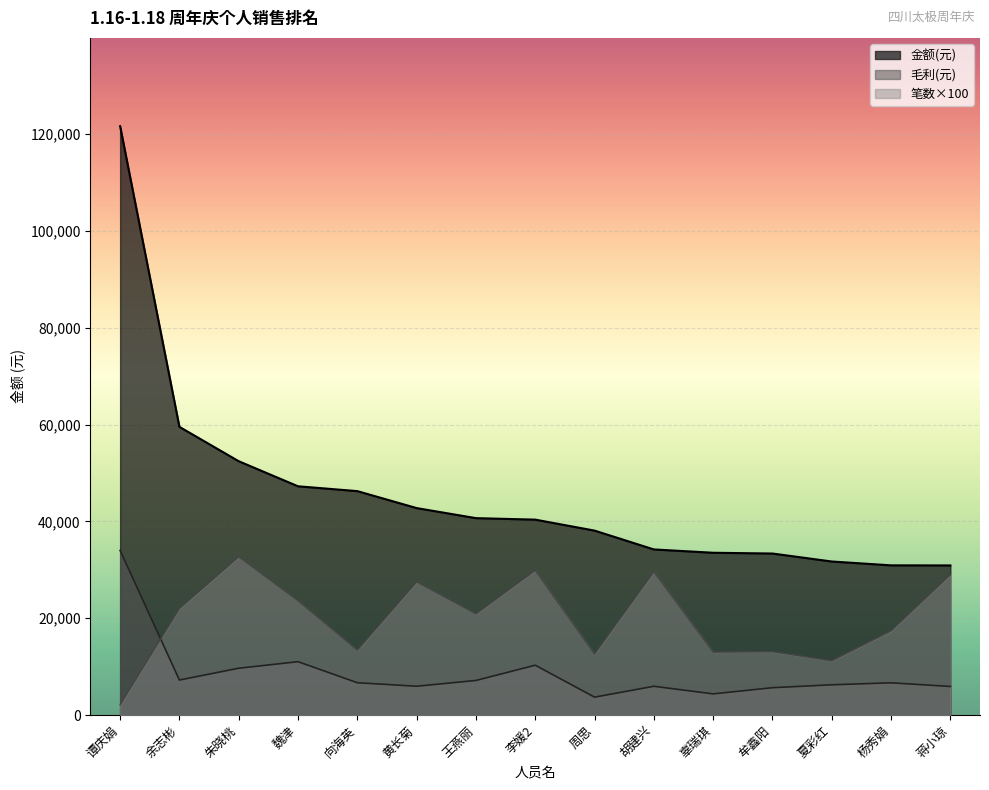

Reading left to right, extract all data points from this chart.

笔数: 谭庆娟=2100.0	余志彬=22000.0	朱晓桃=32700.0	魏津=23600.0	向海英=13400.0	黄长菊=27500.0	王燕丽=20900.0	李媛2=29900.0	周思=12600.0	胡建兴=29600.0	辜瑞琪=13000.0	牟鑫阳=13100.0	夏彩红=11200.0	杨秀娟=17400.0	蒋小琼=29000.0
金额(万): 谭庆娟=121655.9	余志彬=59536.6	朱晓桃=52435.3	魏津=47258.7	向海英=46259.8	黄长菊=42754.2	王燕丽=40676.0	李媛2=40368.6	周思=38103.0	胡建兴=34210.9	辜瑞琪=33524.5	牟鑫阳=33366.1	夏彩红=31718.5	杨秀娟=30924.0	蒋小琼=30906.9
毛利: 谭庆娟=34003.3	余志彬=7230.6	朱晓桃=9665.1	魏津=11021.0	向海英=6671.2	黄长菊=5944.0	王燕丽=7140.6	李媛2=10292.9	周思=3692.2	胡建兴=5935.9	辜瑞琪=4364.8	牟鑫阳=5644.1	夏彩红=6239.5	杨秀娟=6653.8	蒋小琼=5895.9